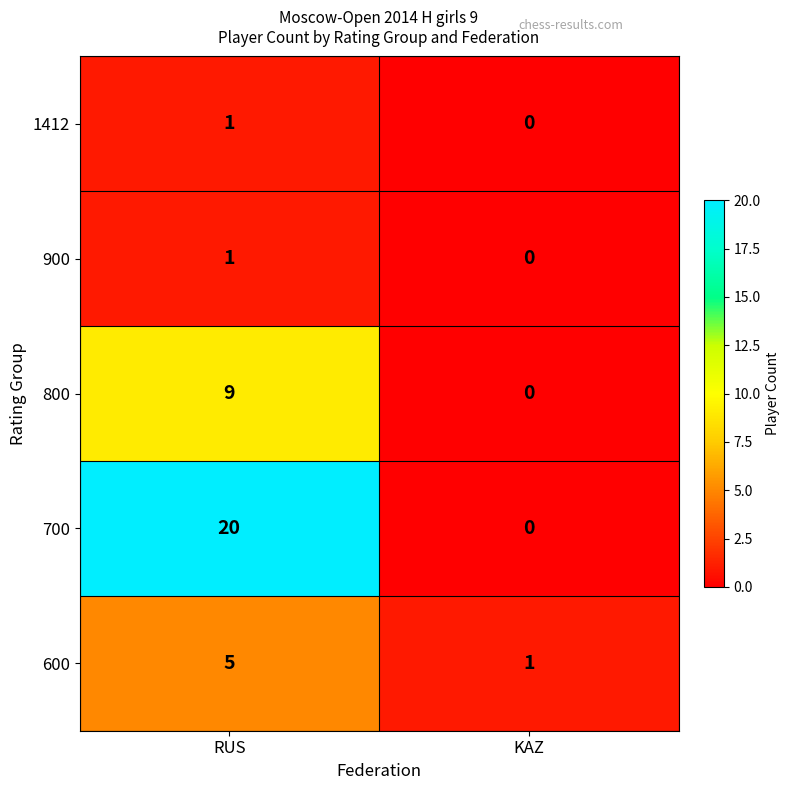

At which label is 800 closest to 4?

KAZ